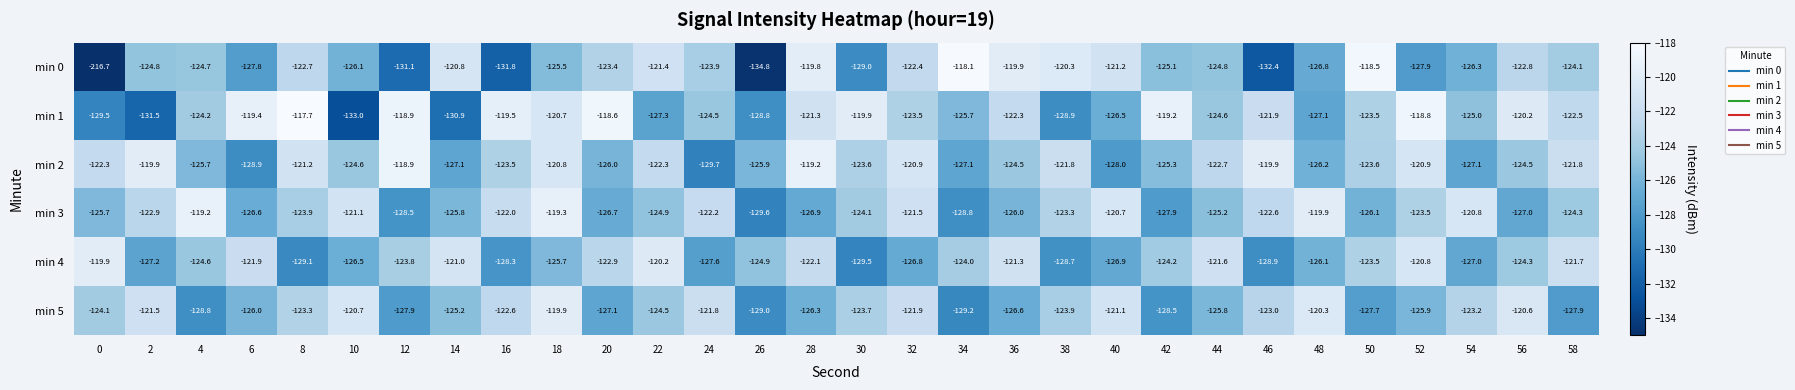

At 18, list the series in order from largest to smallest.

min 3, min 5, min 1, min 2, min 0, min 4